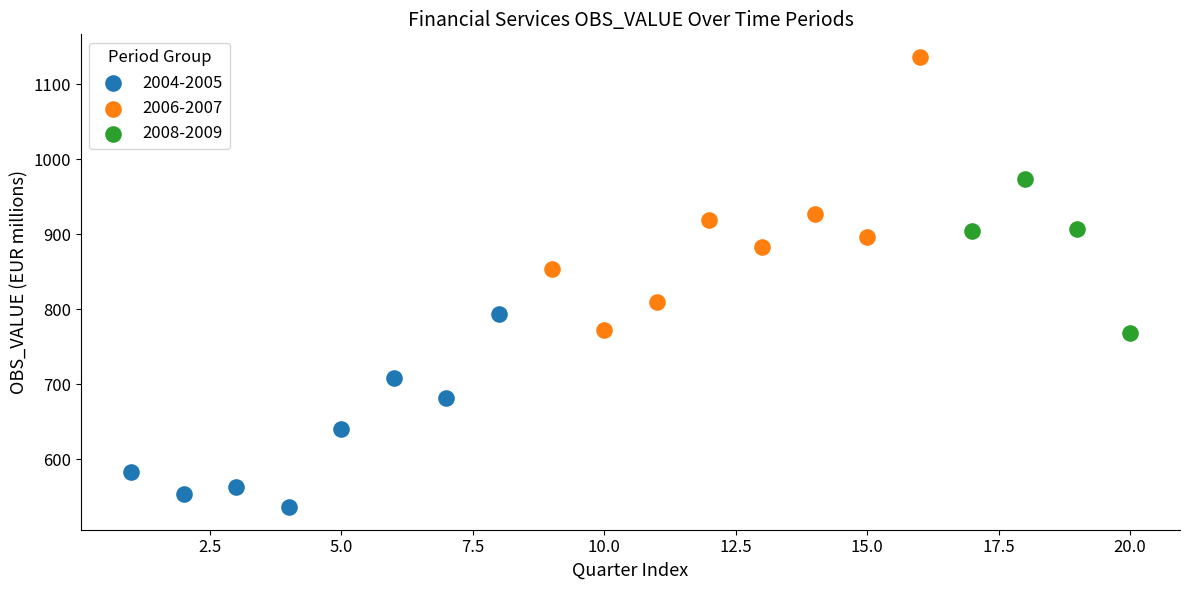

Which series contains the lowest Y value?

2004-2005